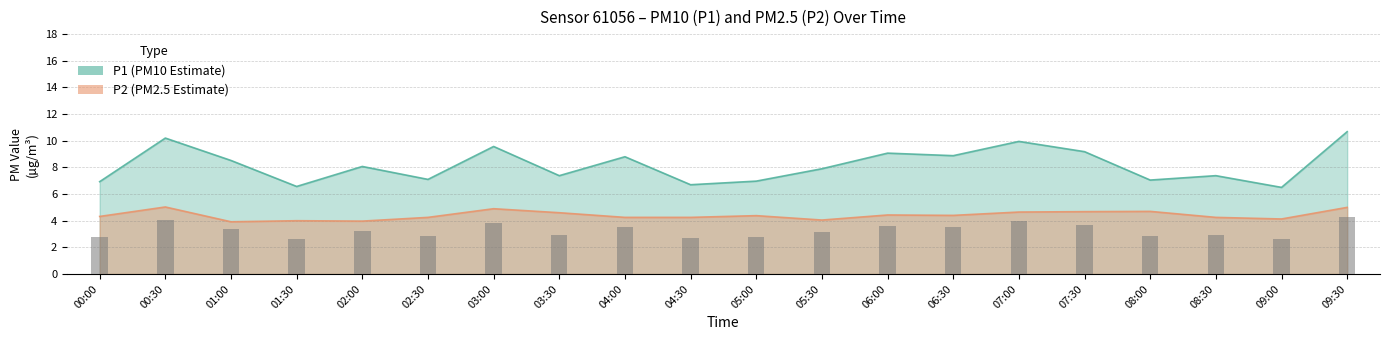

Reading left to right, extract all data points from this chart.

P1: 6.9	10.2	8.5	6.6	8.1	7.1	9.6	7.4	8.8	6.7	7.0	7.9	9.1	8.9	9.9	9.2	7.0	7.4	6.5	10.7
P2: 4.3	5.0	3.9	4.0	4.0	4.2	4.9	4.6	4.2	4.2	4.4	4.0	4.4	4.4	4.7	4.7	4.7	4.2	4.1	5.0